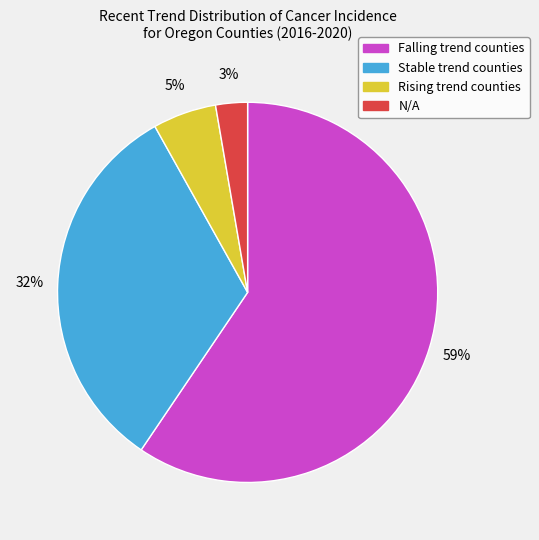

Does any single category account for the majority?

Yes